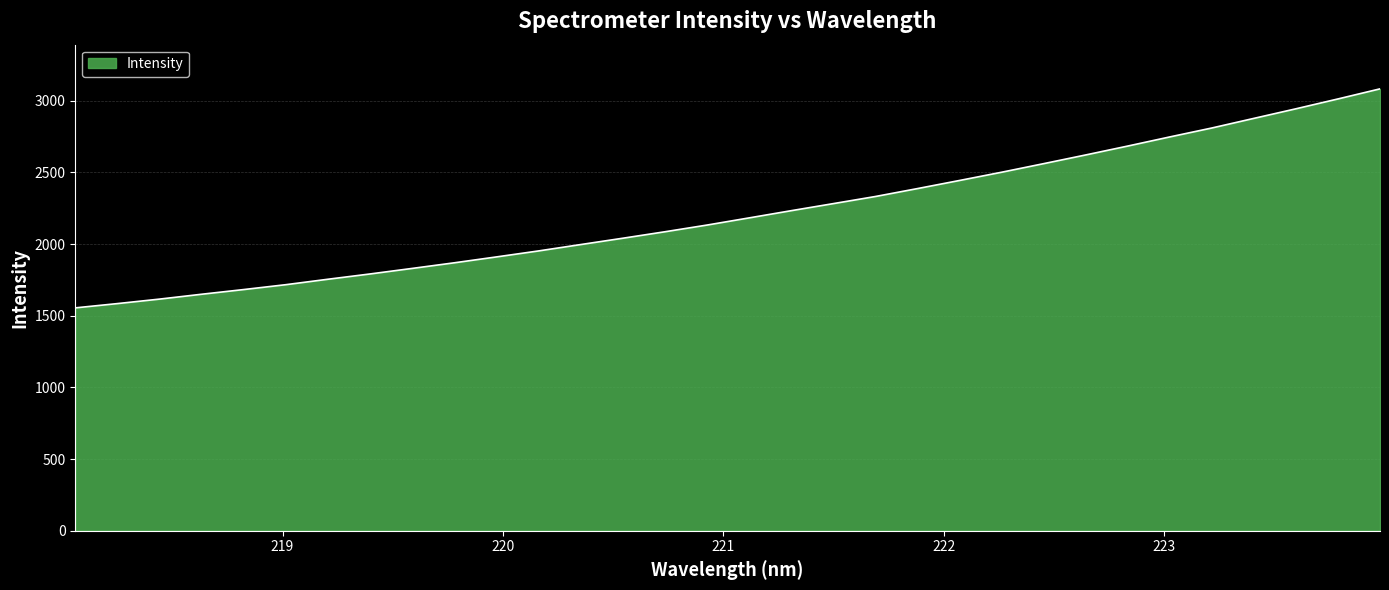

What is the difference between the maximum and minimum values?

1527.7